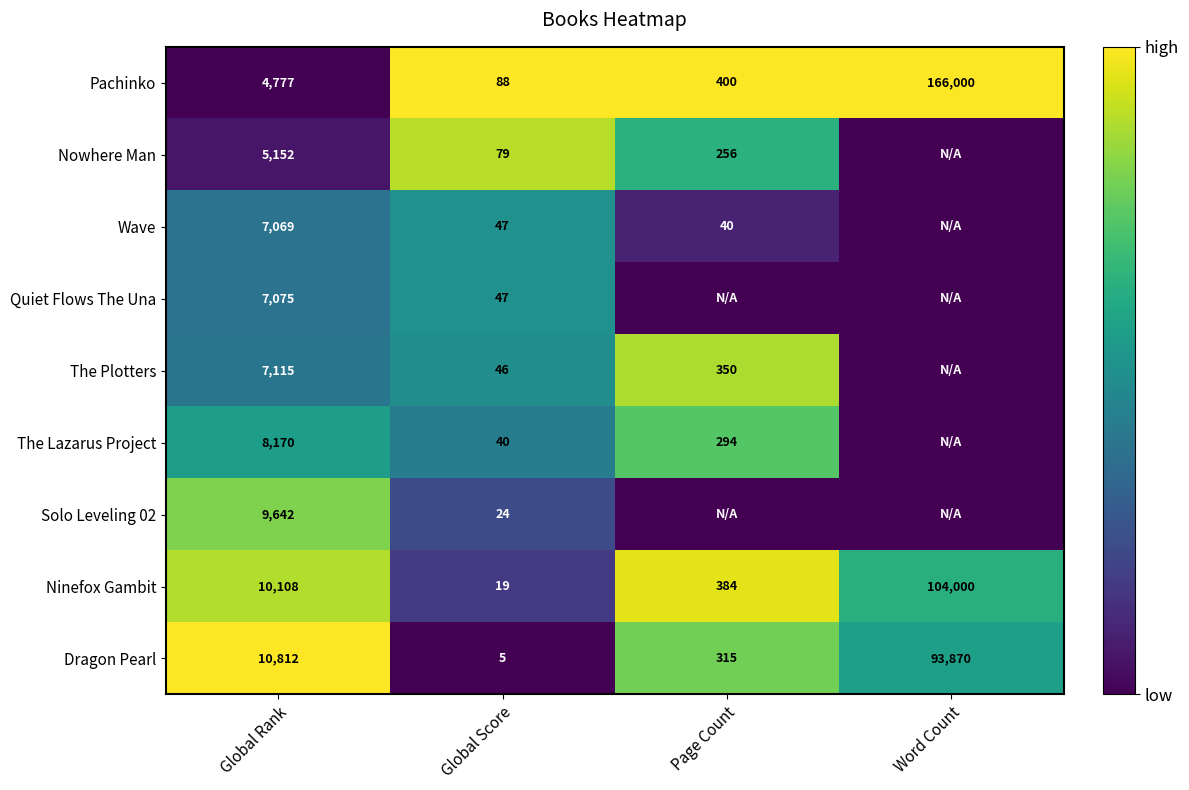

The value of Nowhere Man at Global Score is 140. True or false?

False